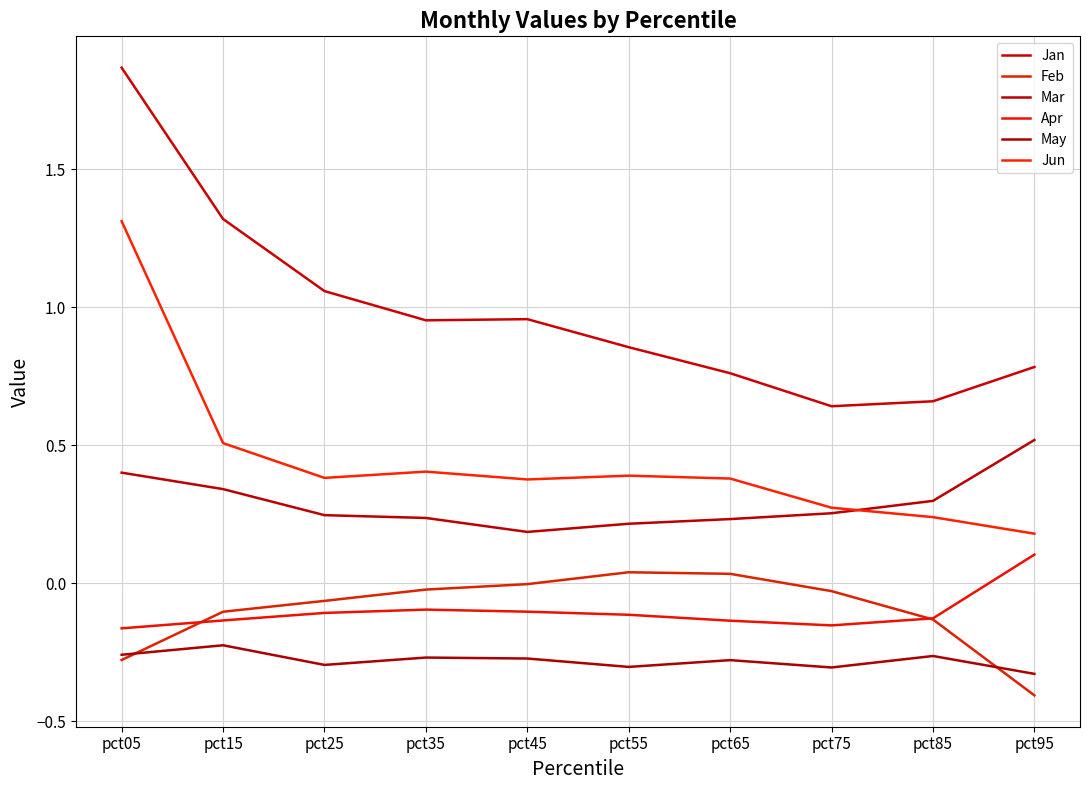

What are all the series names shown in the legend?

Jan, Feb, Mar, Apr, May, Jun